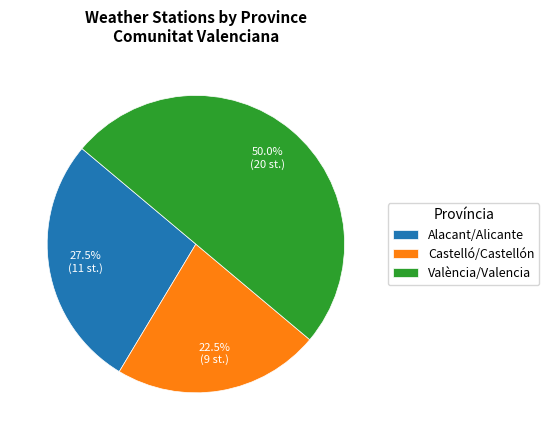

Which has a higher value, Alacant/Alicante or Castelló/Castellón?

Alacant/Alicante